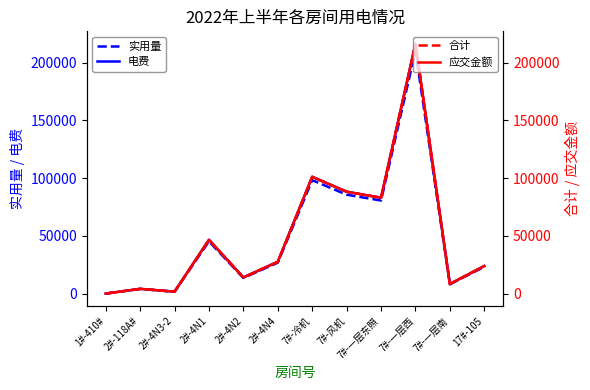

The value of 应交金额 at 7#-风机 is 143452.5. True or false?

False